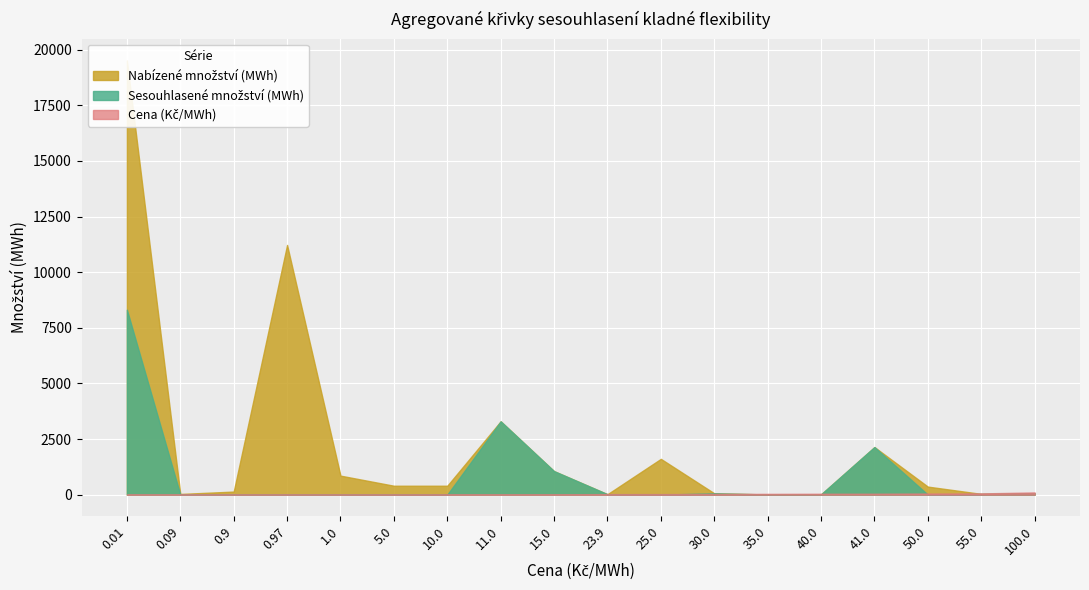

What is the sum of the Nabízené množství (MWh) values at 23.9 and 30.0?

79.7